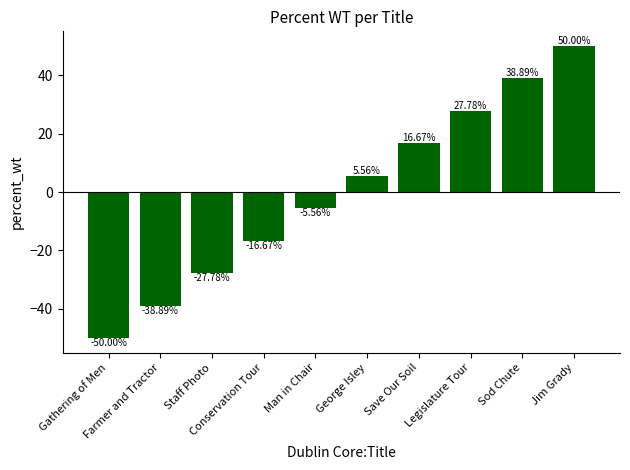

What is the difference between the maximum and second lowest values?

88.9